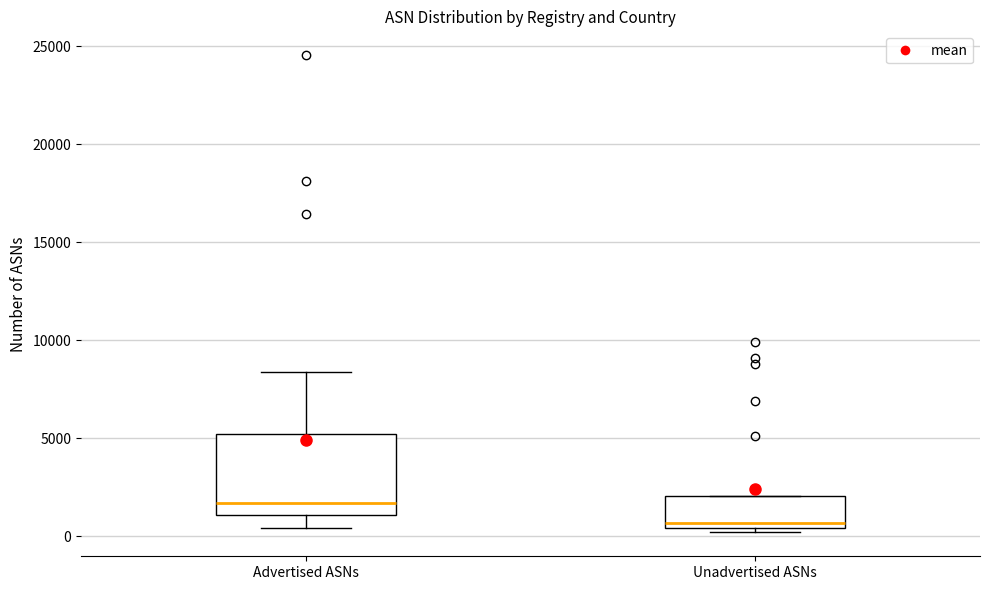

Which box's median line is the highest?

Advertised ASNs